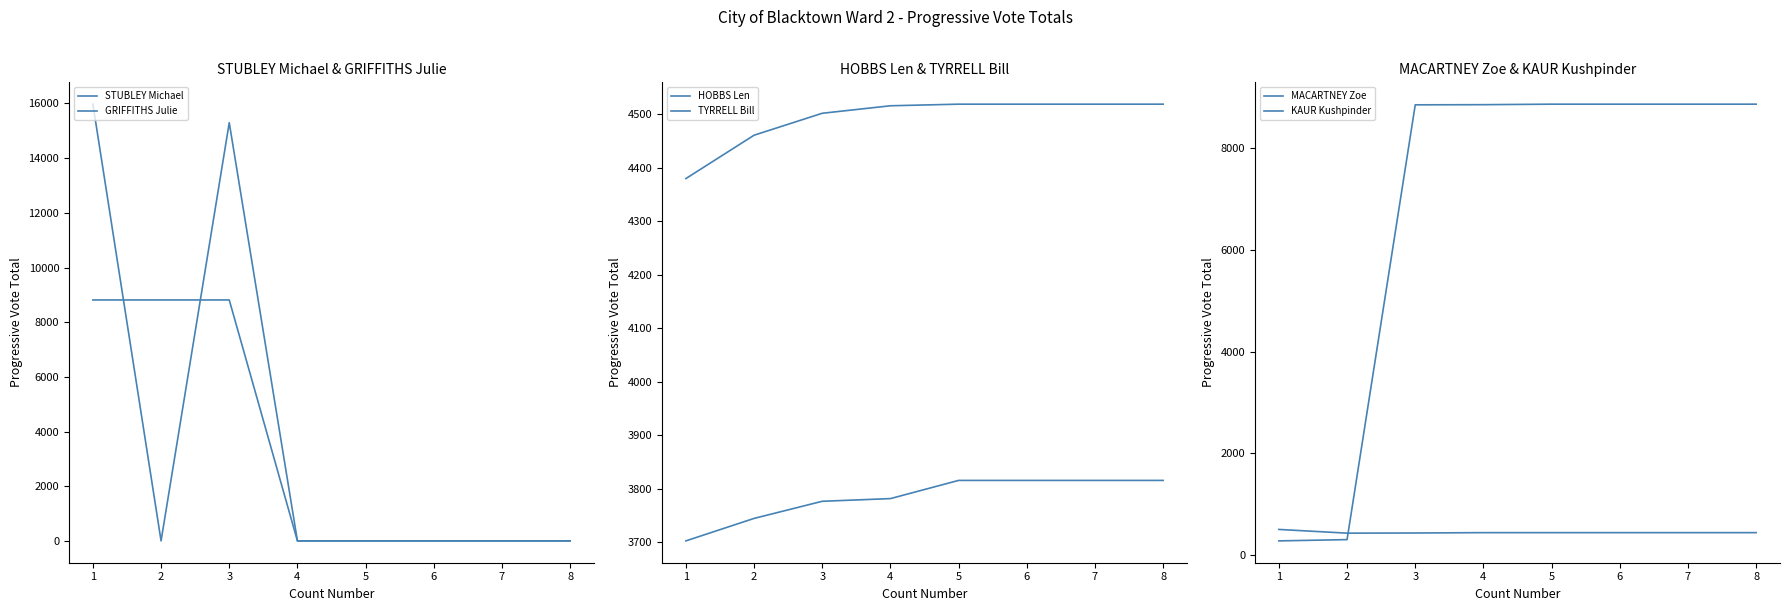

How many data points in MACARTNEY Zoe are less than 8863?

4